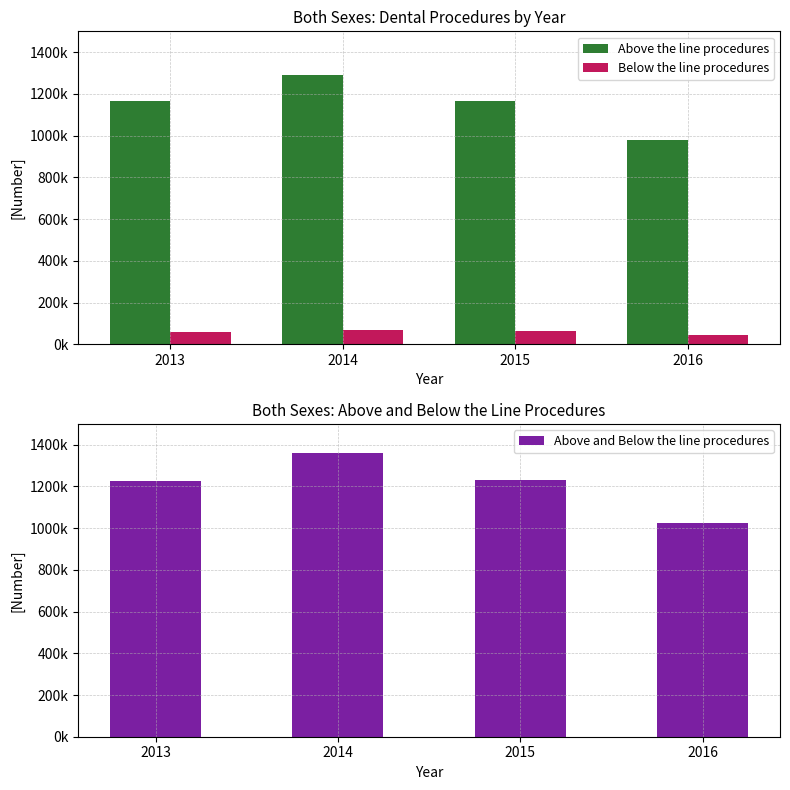

How many bars are there in total?

12